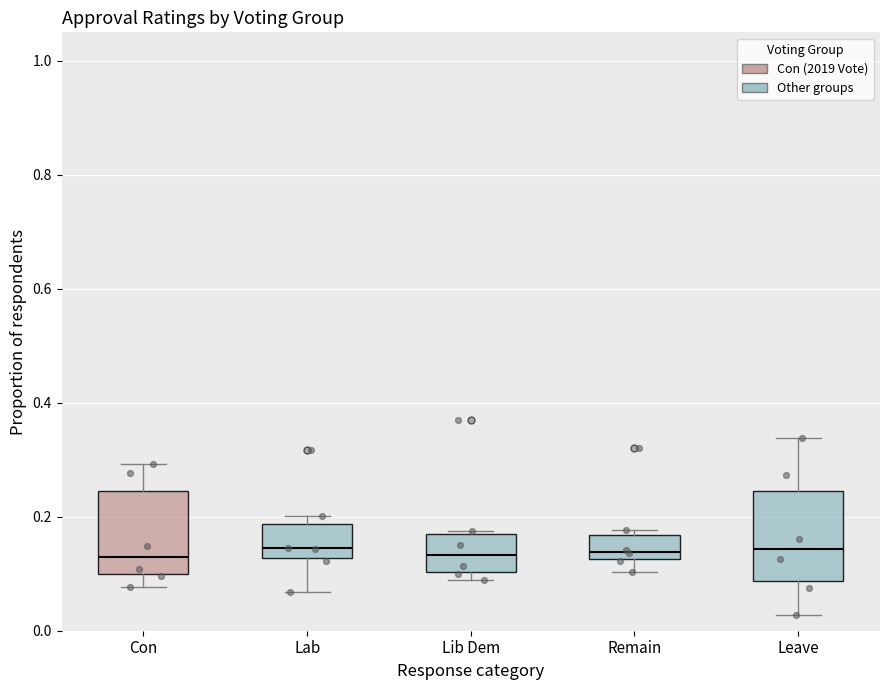

Where is the lower edge of the box for Leave on the y-axis? The values are not printed on the chart, so give them approximately, as read against the axis.

0.08